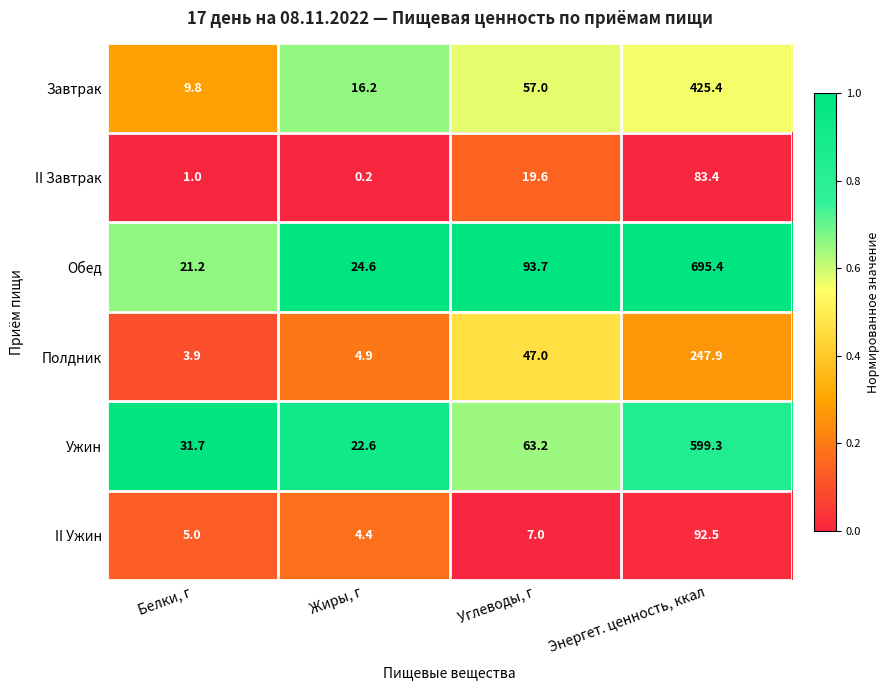

List the series in order of their peak value, lowest first.

II Завтрак, II Ужин, Полдник, Завтрак, Ужин, Обед